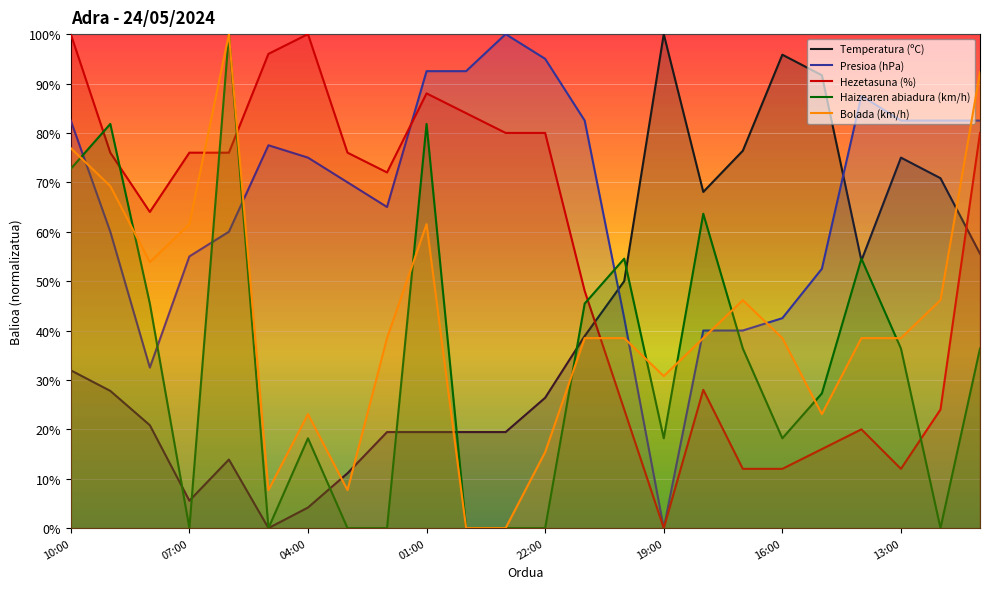

Where is the first local minimum for Haizearen abiadura (km/h)?

07:00